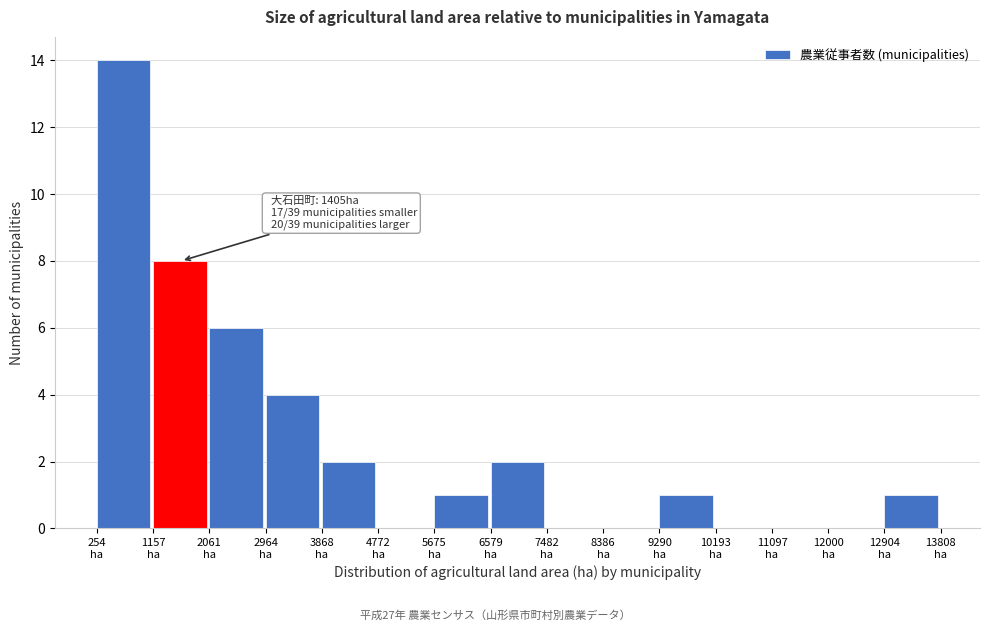

Over which range of the x-axis is the bar tallest?

300 to 1200